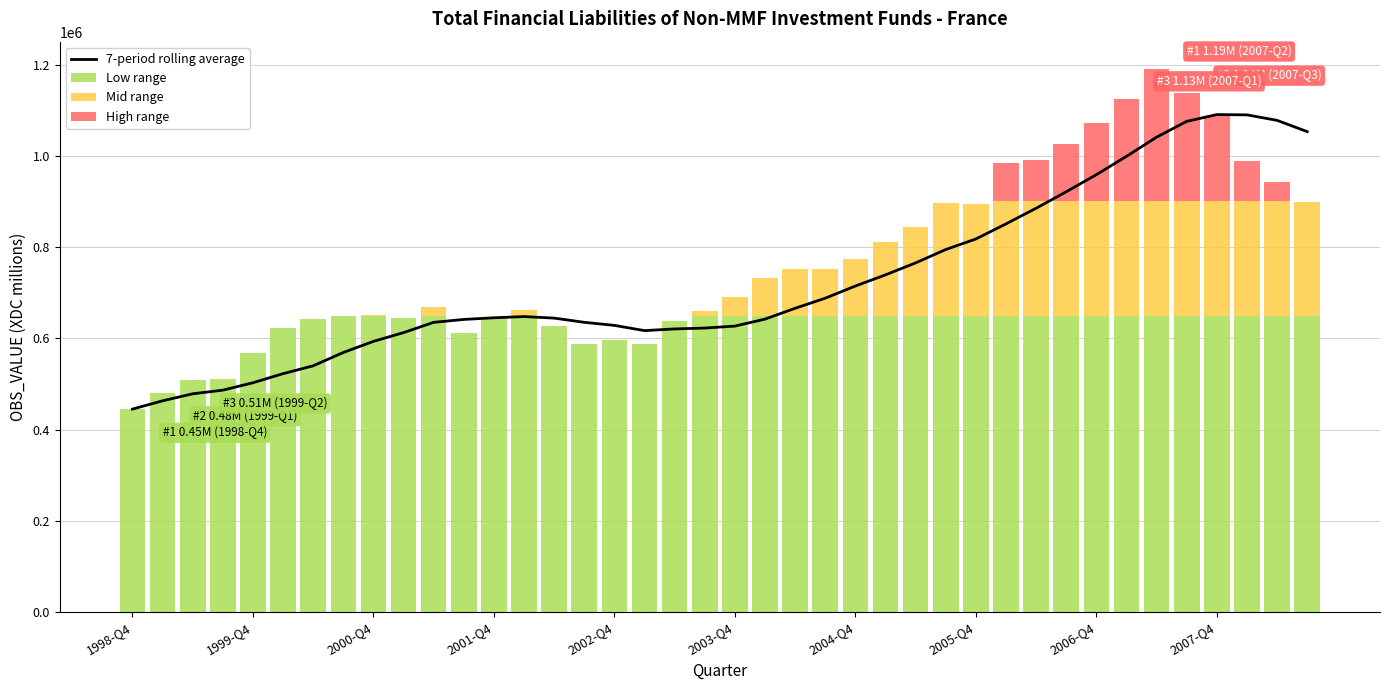

What is the minimum value for 7-period rolling average?

445021.0